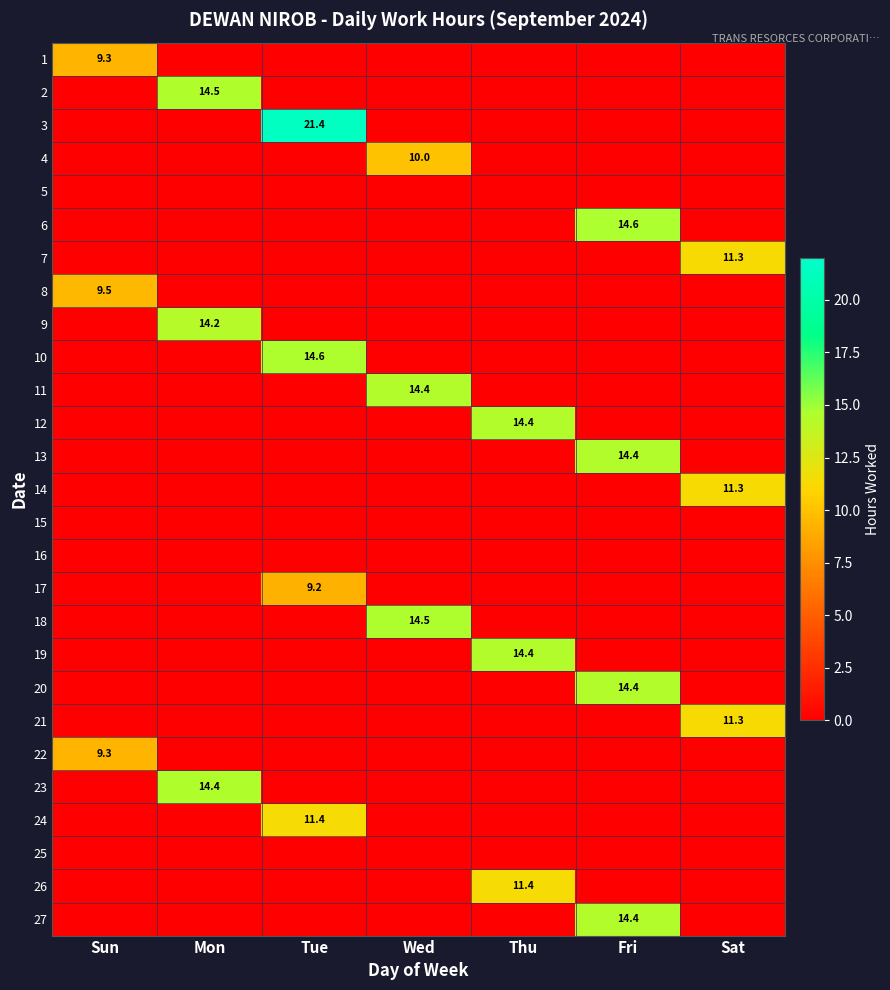

Is it true that 20 equals 6.6 at Fri?

False